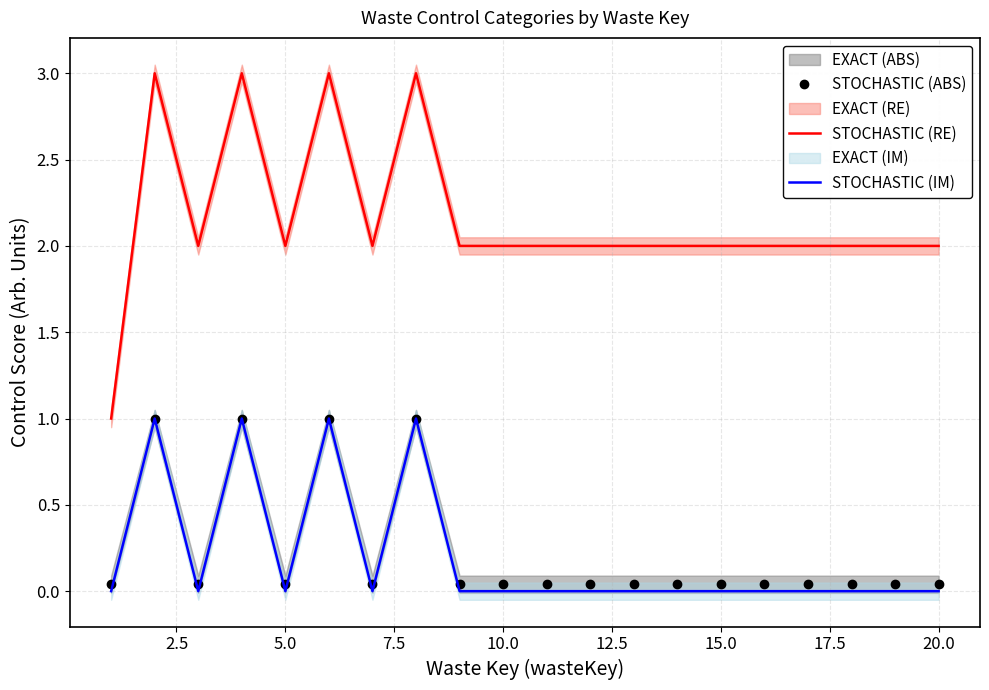

Is this an area chart (filled region under the line)?

No